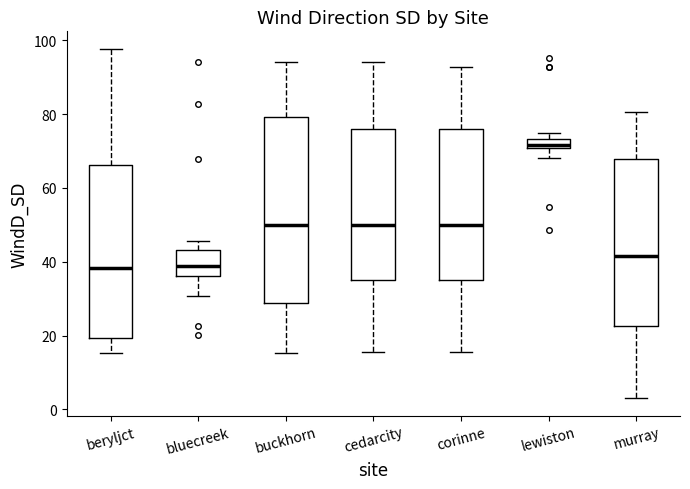

Comparing the boxes themselves (not the whiskers), which one is the tallest?

buckhorn